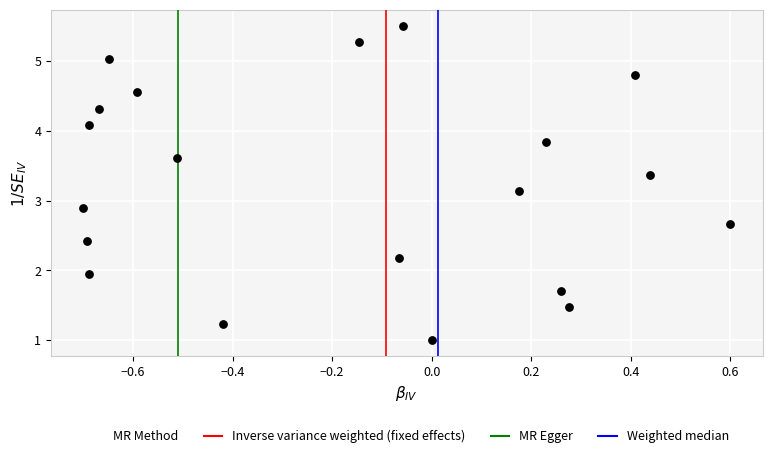

What is the range of Y values (max minus min)?

4.5